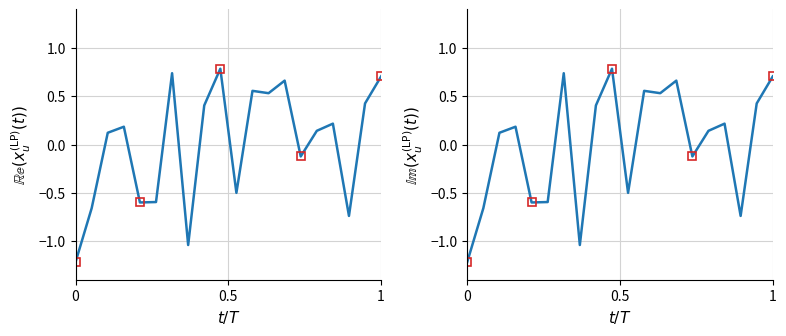

Is it true that value (direction=-1) equals -0.3 at 0.5?

False